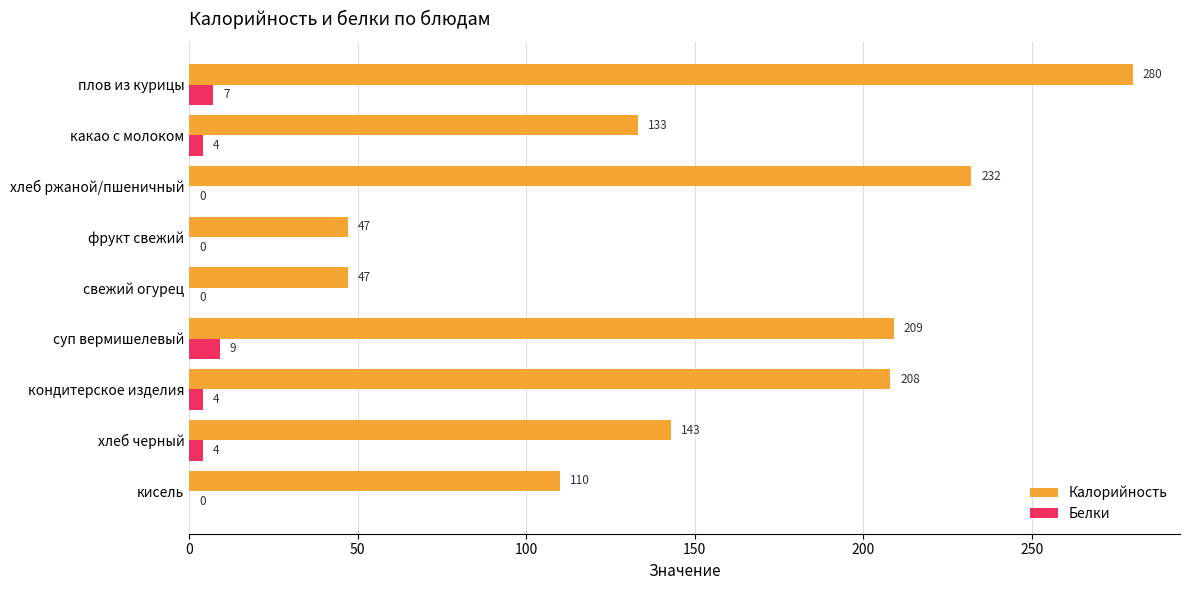

Which series changed the most between свежий огурец and хлеб черный?

Калорийность